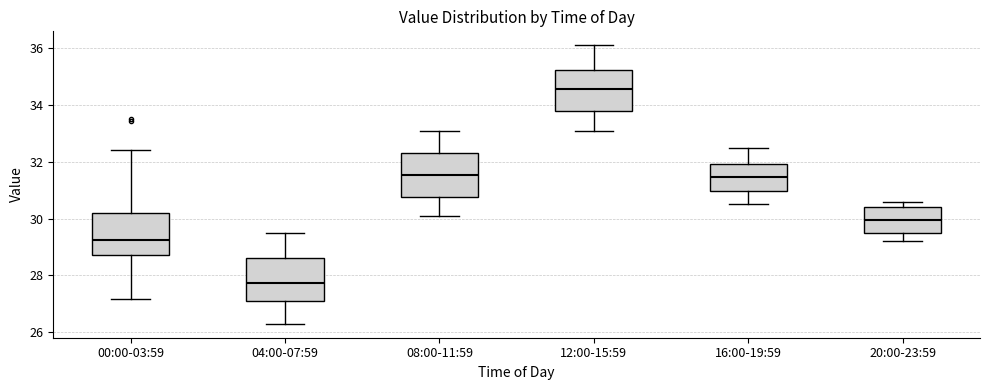

Reading left to right, transcribe this box plot: for each box, give where its median line is, the range the box spans, and where its two whiskers end, as read against the y-axis. The values are not printed on the chart, so give them approximately, as read against the axis.

00:00-03:59: median 29.2, box 28.8 to 30.2, whiskers 27.2 to 32.4
04:00-07:59: median 27.8, box 27.2 to 28.6, whiskers 26.4 to 29.6
08:00-11:59: median 31.6, box 30.8 to 32.4, whiskers 30.2 to 33.2
12:00-15:59: median 34.6, box 33.8 to 35.2, whiskers 33.2 to 36.2
16:00-19:59: median 31.4, box 31.0 to 32.0, whiskers 30.6 to 32.6
20:00-23:59: median 30.0, box 29.6 to 30.4, whiskers 29.2 to 30.6